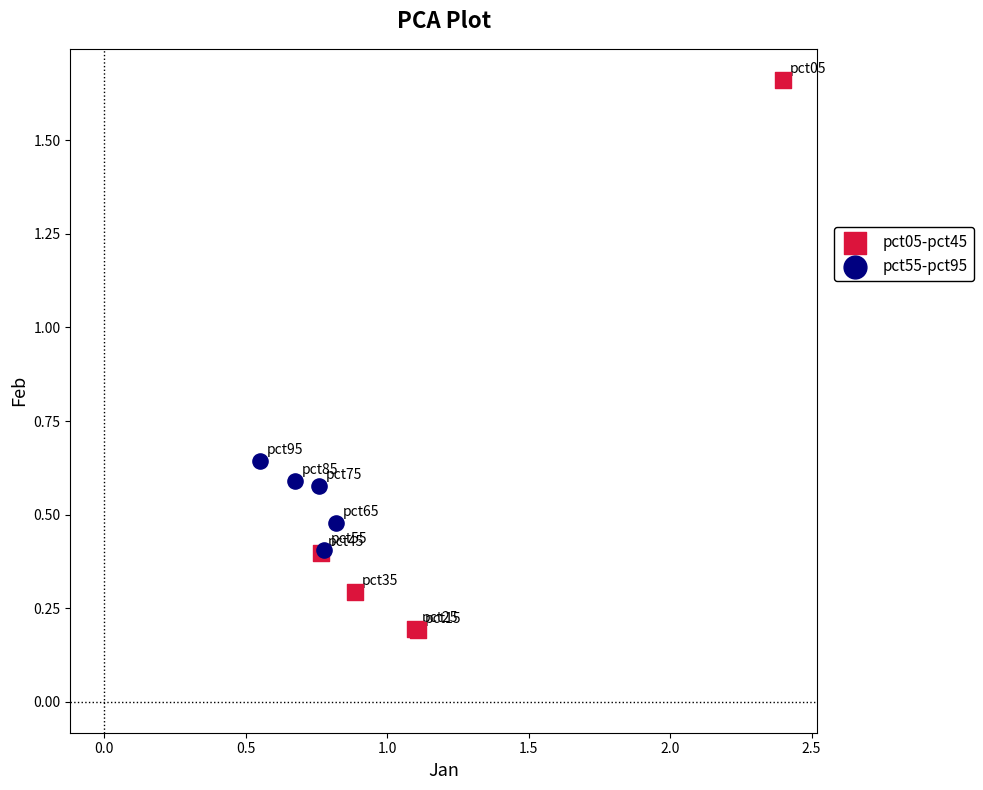

Which series contains the highest Y value?

pct05-pct45